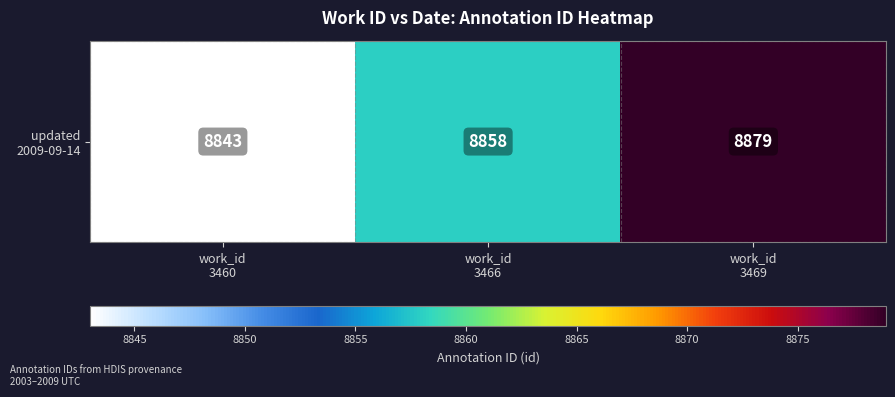

How many values are below 8858?

1